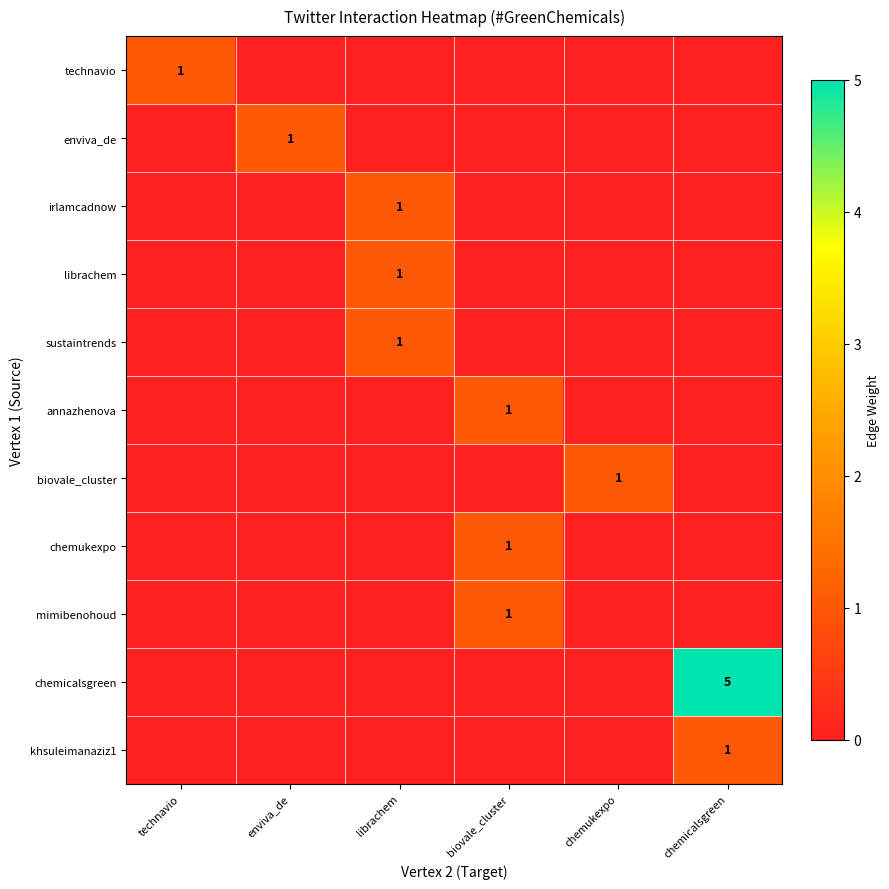

Where is khsuleimanaziz1 nearest to the value 0?

technavio